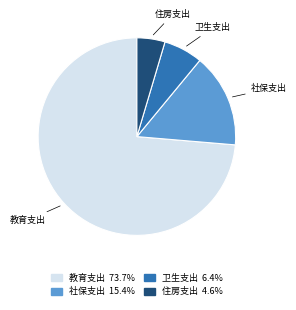

Is there a majority slice in this chart?

Yes